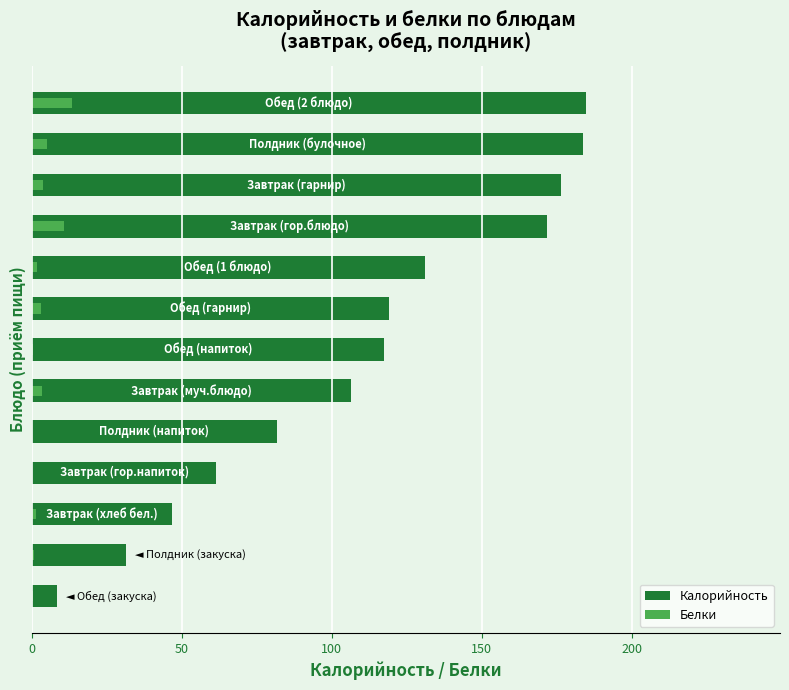

How many values in the Белки series are below 1?

5